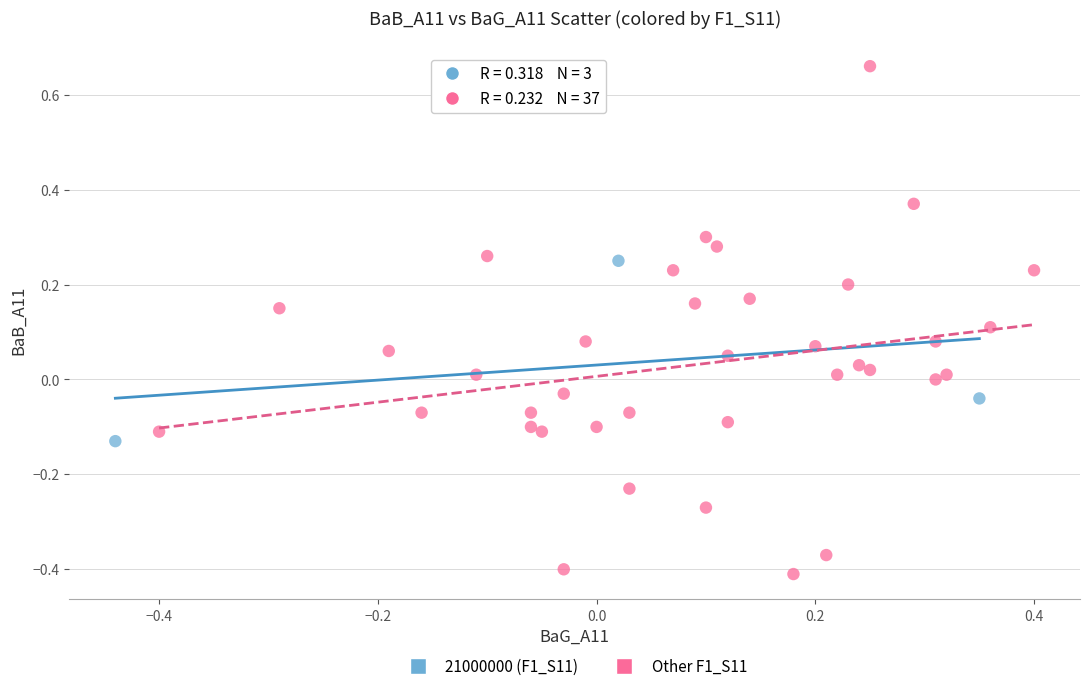

Which series contains the lowest Y value?

Other F1_S11